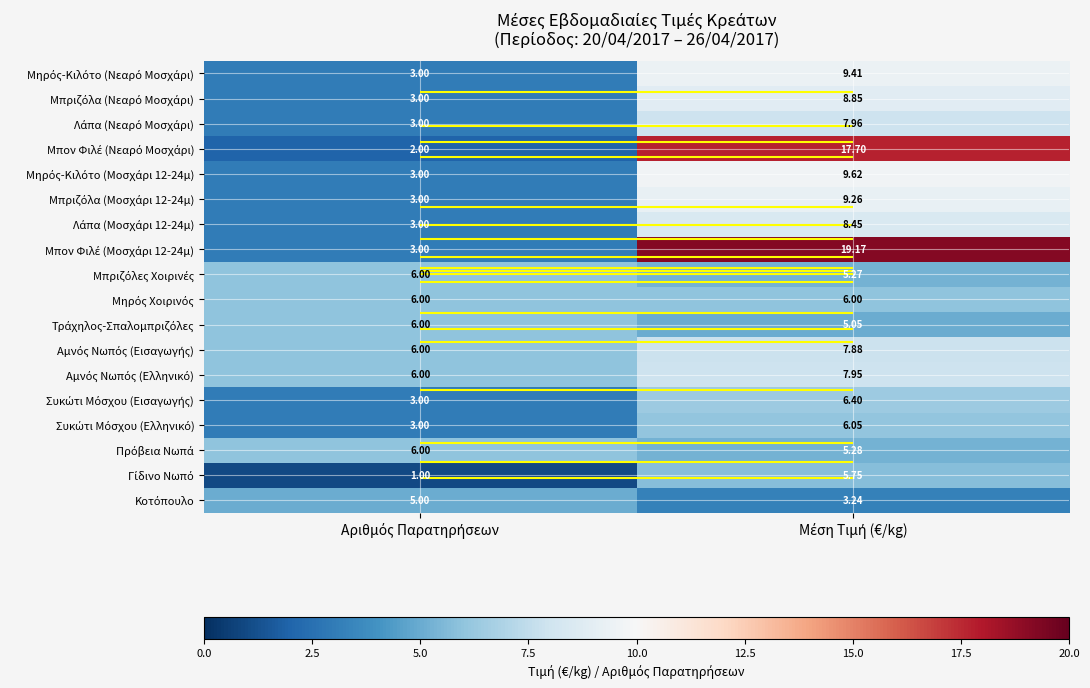

What is the average value of the Μπον Φιλέ (Μοσχάρι 12-24μ) series?

11.1